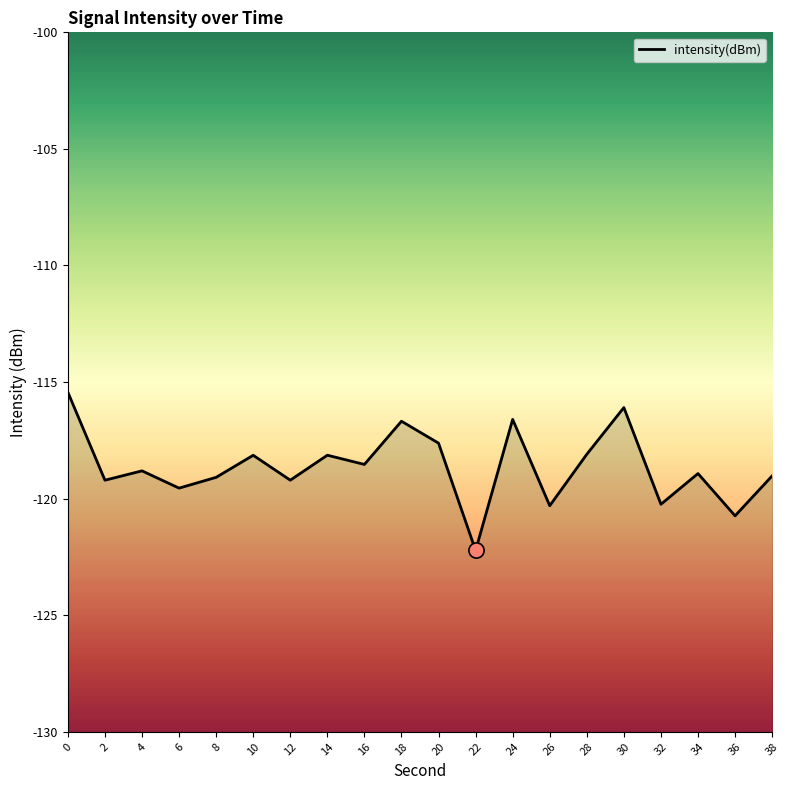

Which has a higher value, 22 or 14?

14